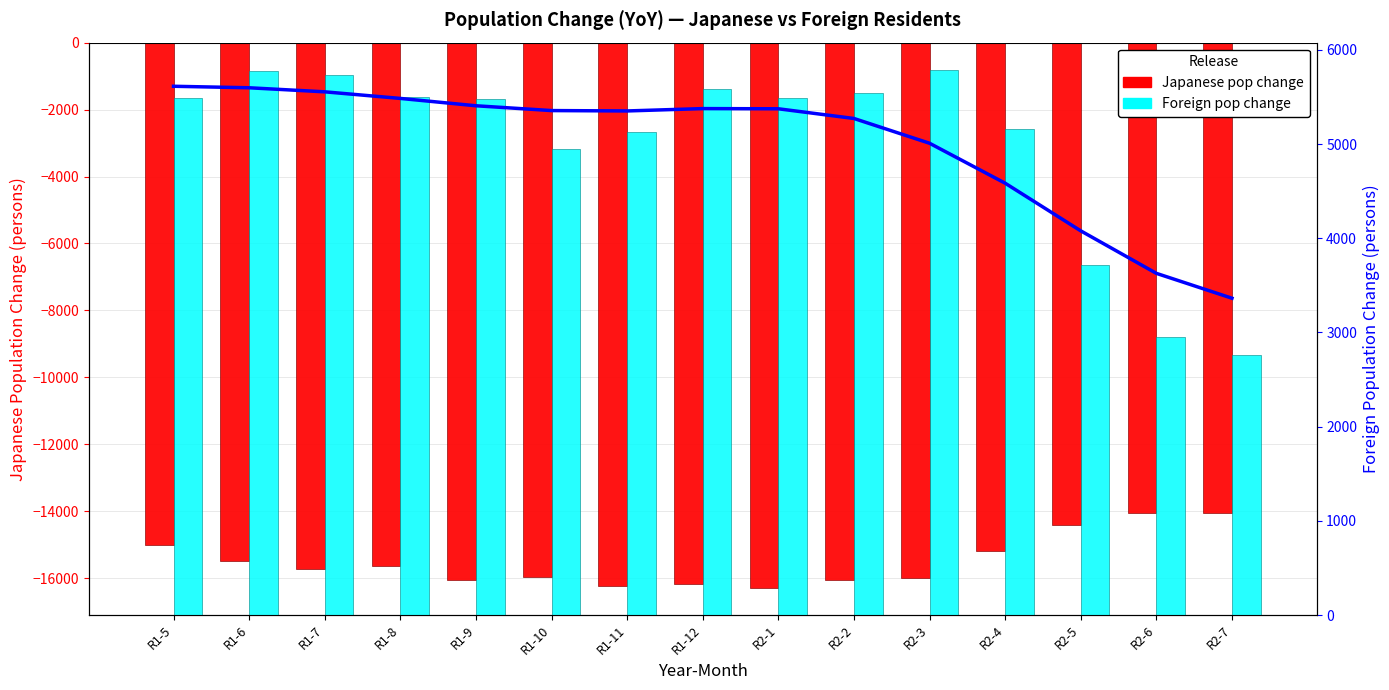

List the labels in order of Japanese pop change value, smallest first.

R2-1, R1-11, R1-12, R1-9, R2-2, R2-3, R1-10, R1-7, R1-8, R1-6, R2-4, R1-5, R2-5, R2-7, R2-6